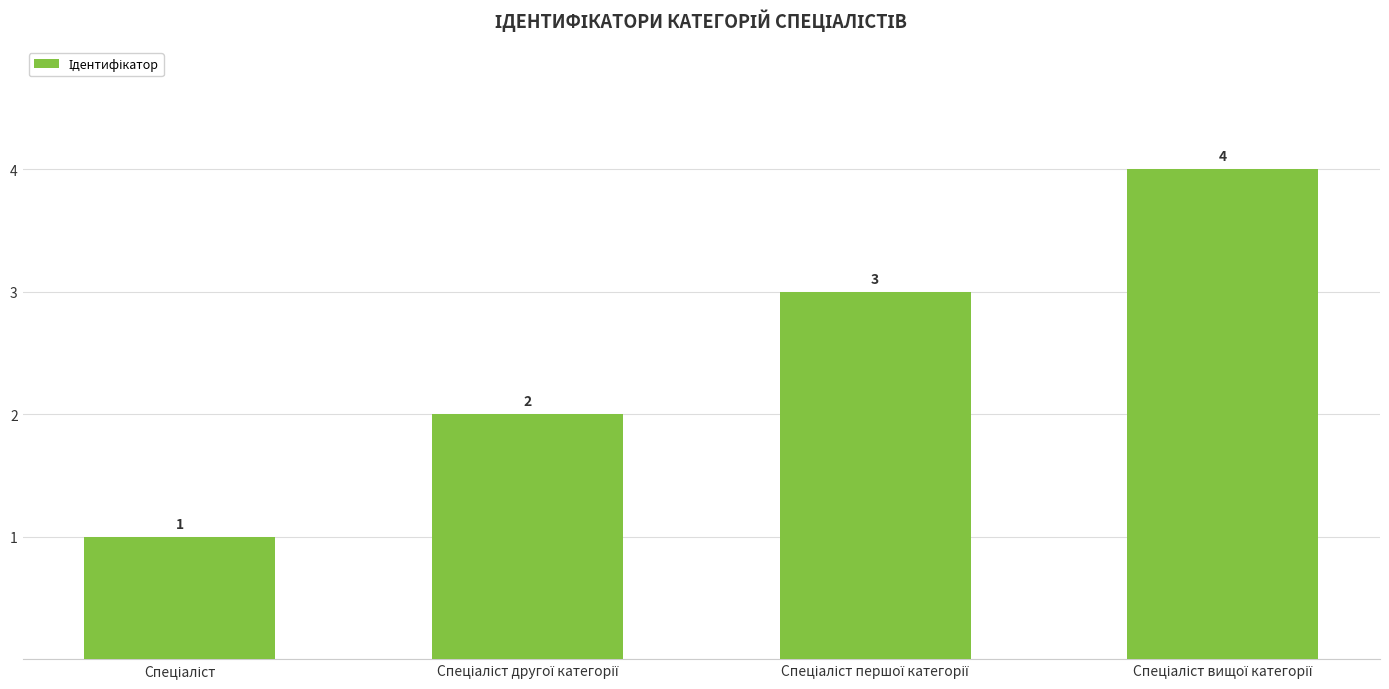

What is the maximum value shown in the chart?

4